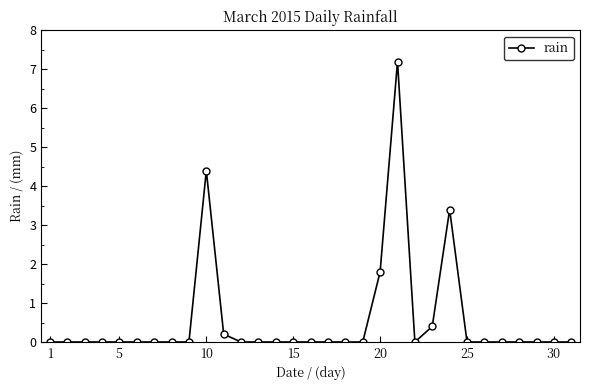

True or false: the data has more than 0 interior local peaks.

True